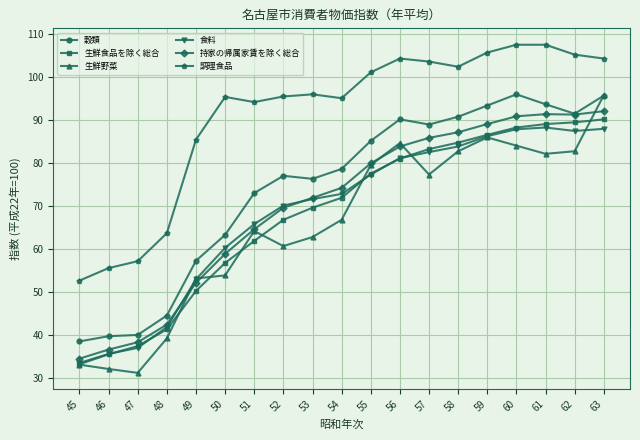

At which label does 食料 first exceed 72?

54